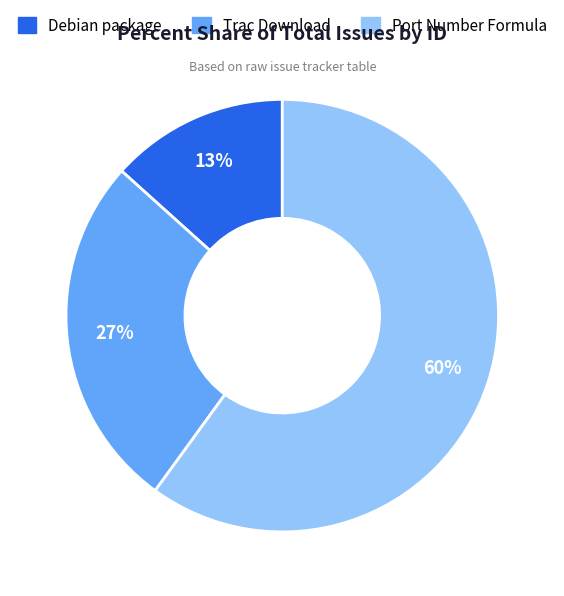

To the nearest percent, what percentage of the pie is Trac Download?

27%